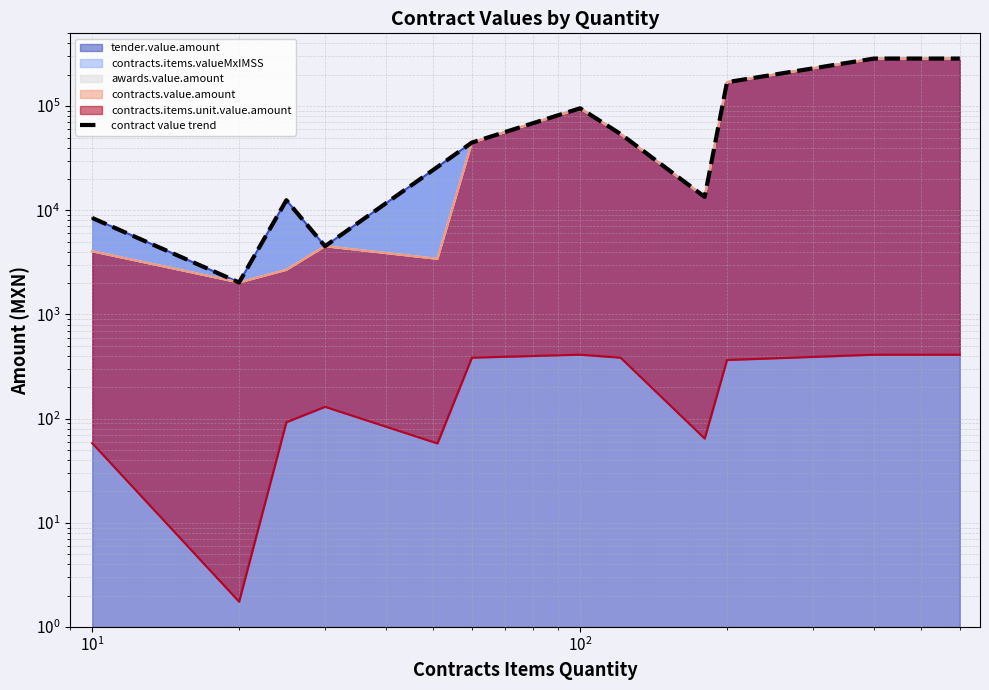

How many data points does each series have?

12